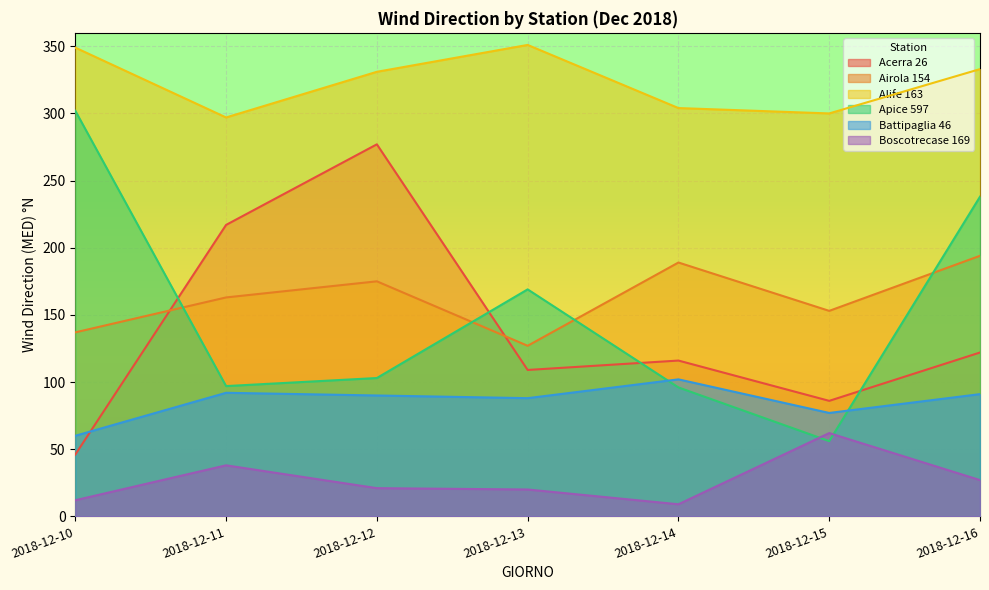

How many data points in Airola 154 are less than 163?

3